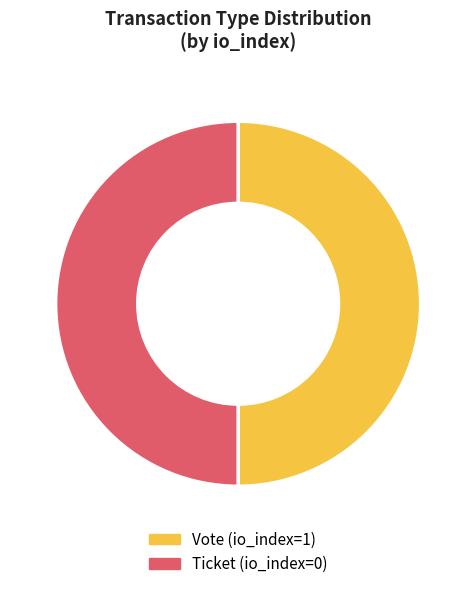

What is the ratio of the value at Ticket (io_index=0) to the value at Vote (io_index=1)?

1.0